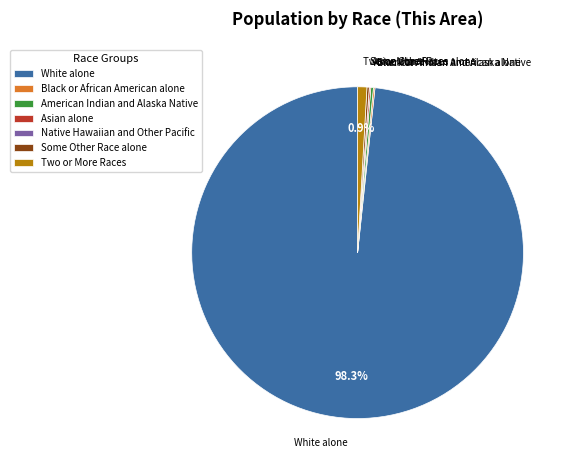

What is the largest slice in the pie chart?

White alone